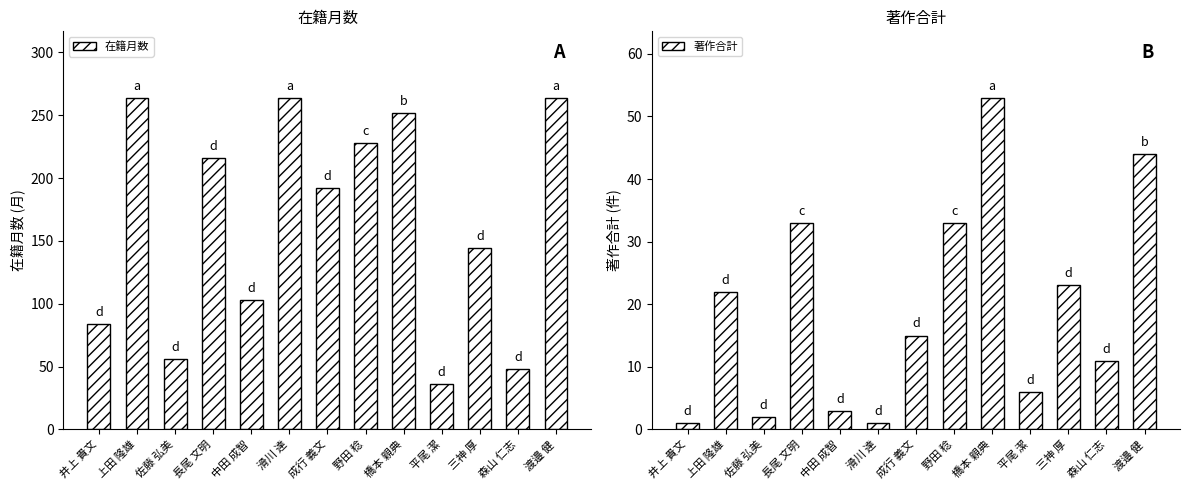

At which category is the sum across all series the highest?

渡邉 健